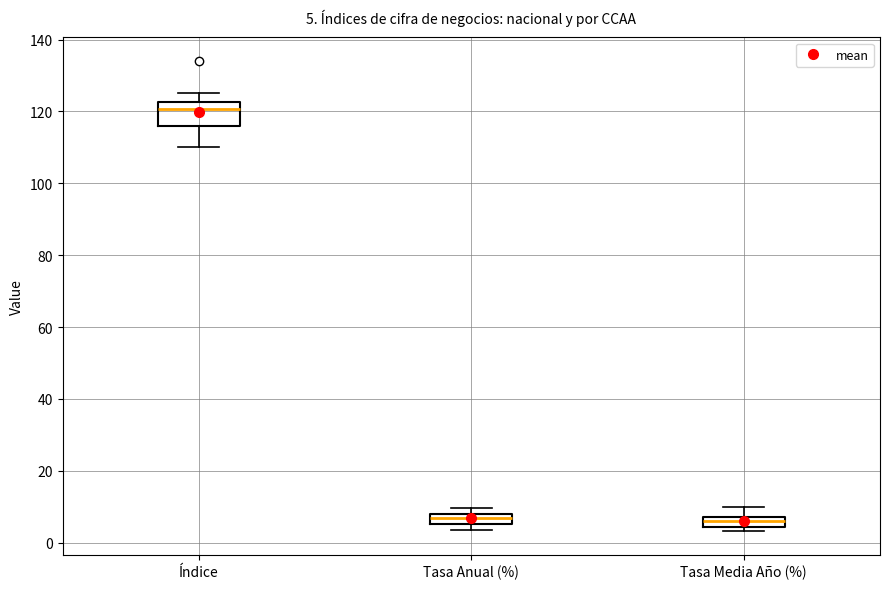

Comparing the boxes themselves (not the whiskers), which one is the tallest?

Índice